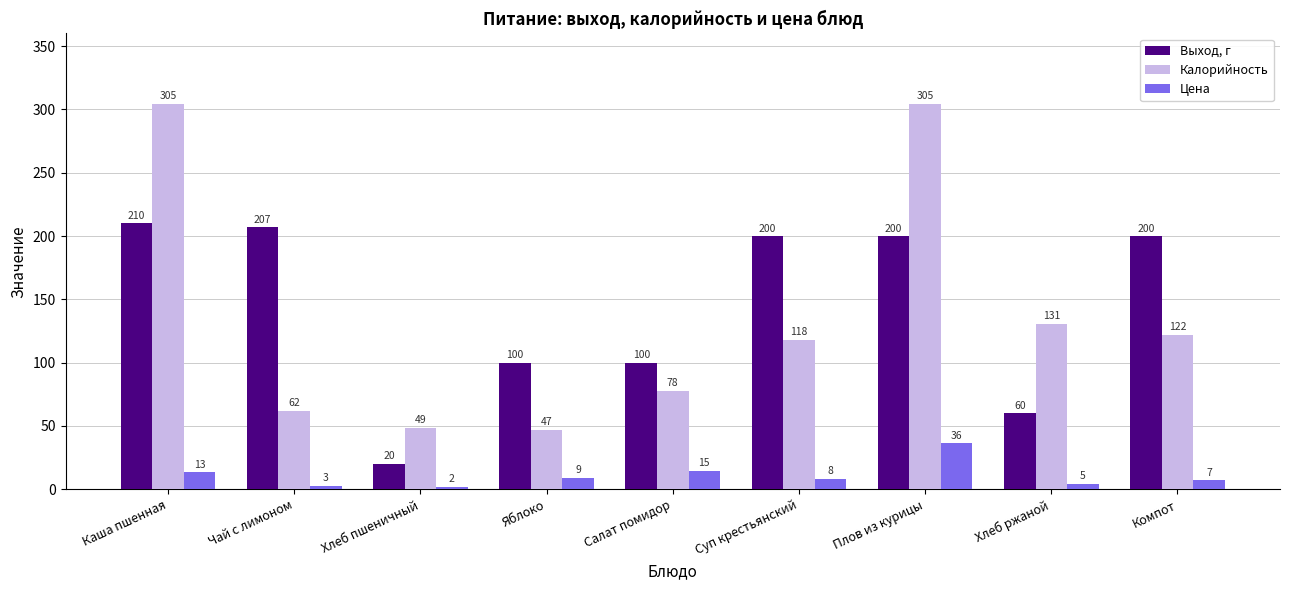

What position from the left is Салат помидор?

5